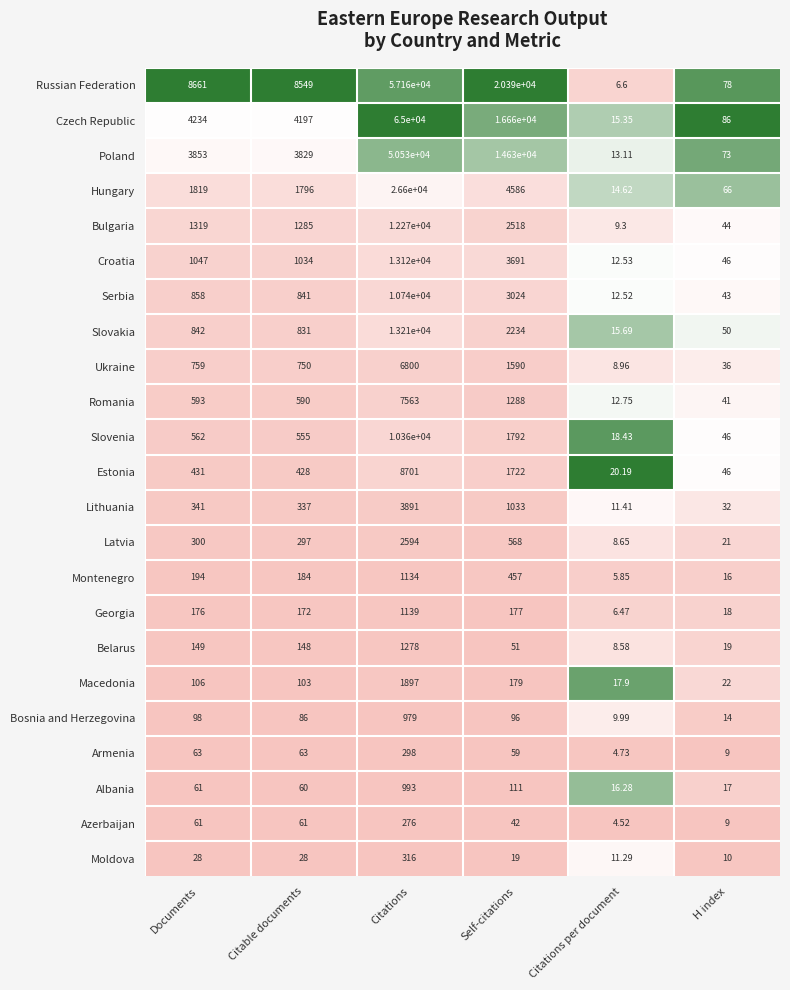

Which category has the lowest value across all series?

Citations per document